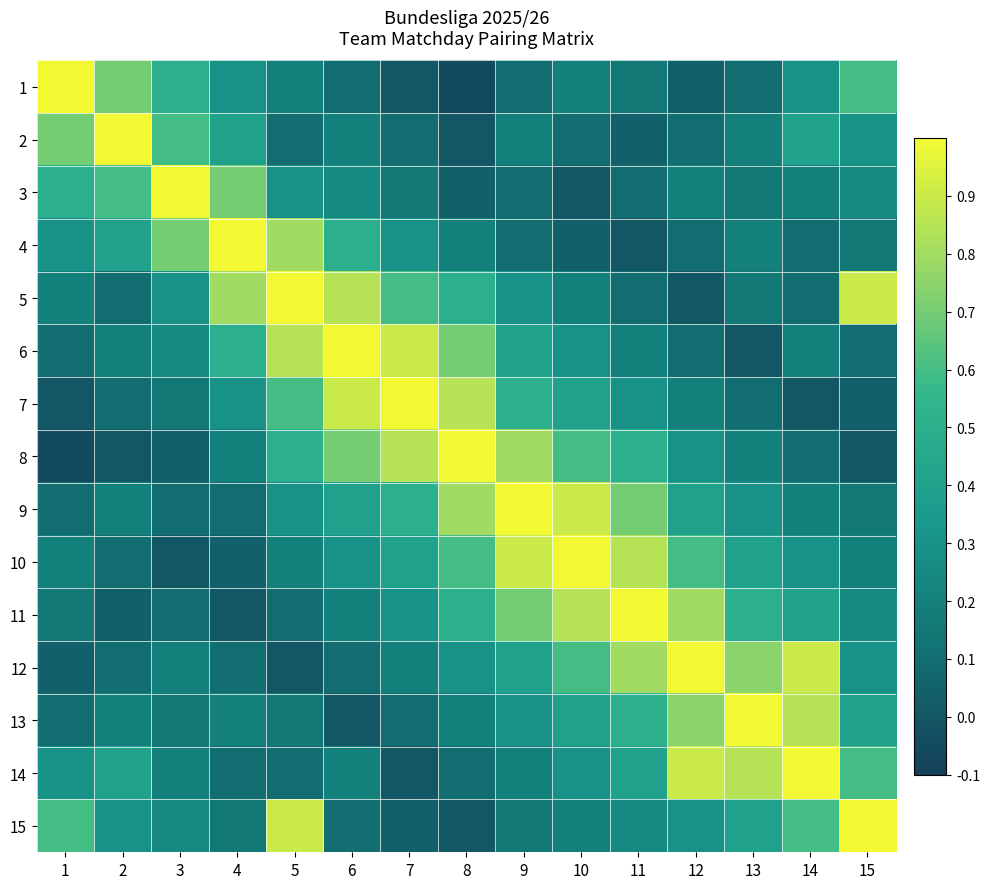

How many data points does each series have?

15